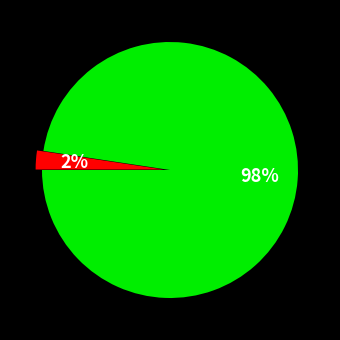

To the nearest percent, what is the average slice percentage?

50%